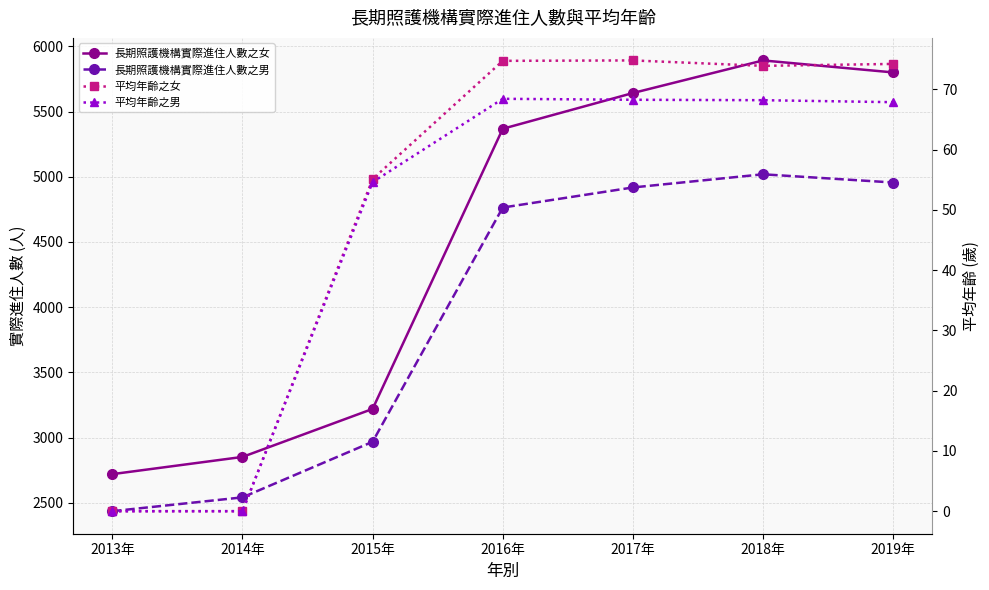

Reading left to right, list all the values displayed in this chart.

長期照護機構實際進住人數之女: 2013年=2720.0	2014年=2852.0	2015年=3220.0	2016年=5368.0	2017年=5642.0	2018年=5892.0	2019年=5800.0
長期照護機構實際進住人數之男: 2013年=2436.0	2014年=2542.0	2015年=2968.0	2016年=4764.0	2017年=4918.0	2018年=5019.0	2019年=4956.0
平均年齡之女: 2013年=0.0	2014年=0.0	2015年=55.1	2016年=74.7	2017年=74.8	2018年=73.9	2019年=74.2
平均年齡之男: 2013年=0.0	2014年=0.0	2015年=54.6	2016年=68.4	2017年=68.3	2018年=68.2	2019年=67.9